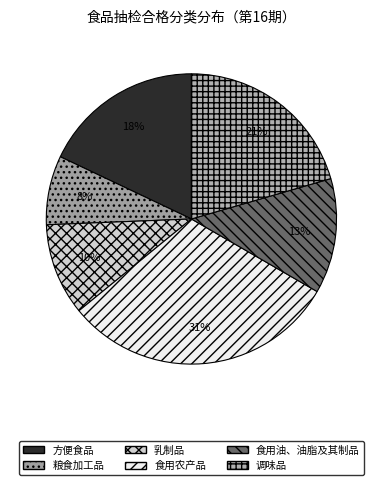

How many segments does this pie chart have?

6